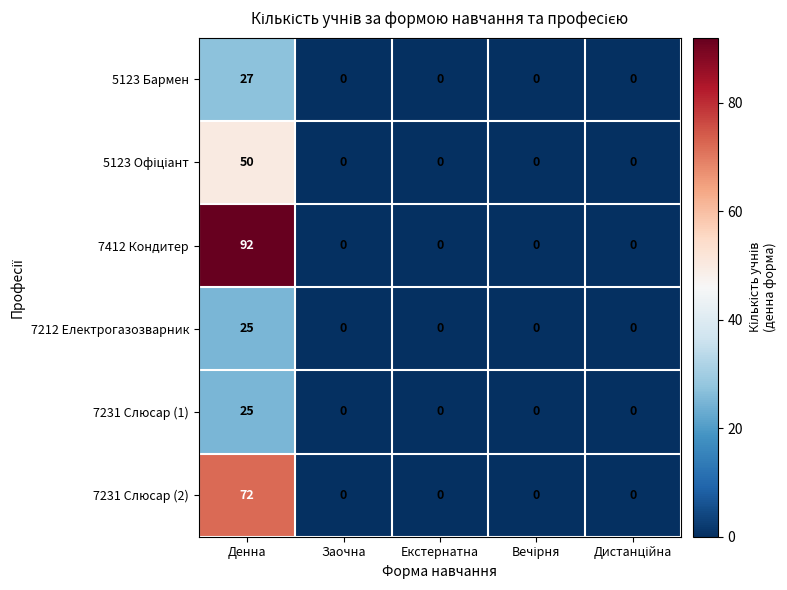

At which category is the sum across all series the highest?

Денна